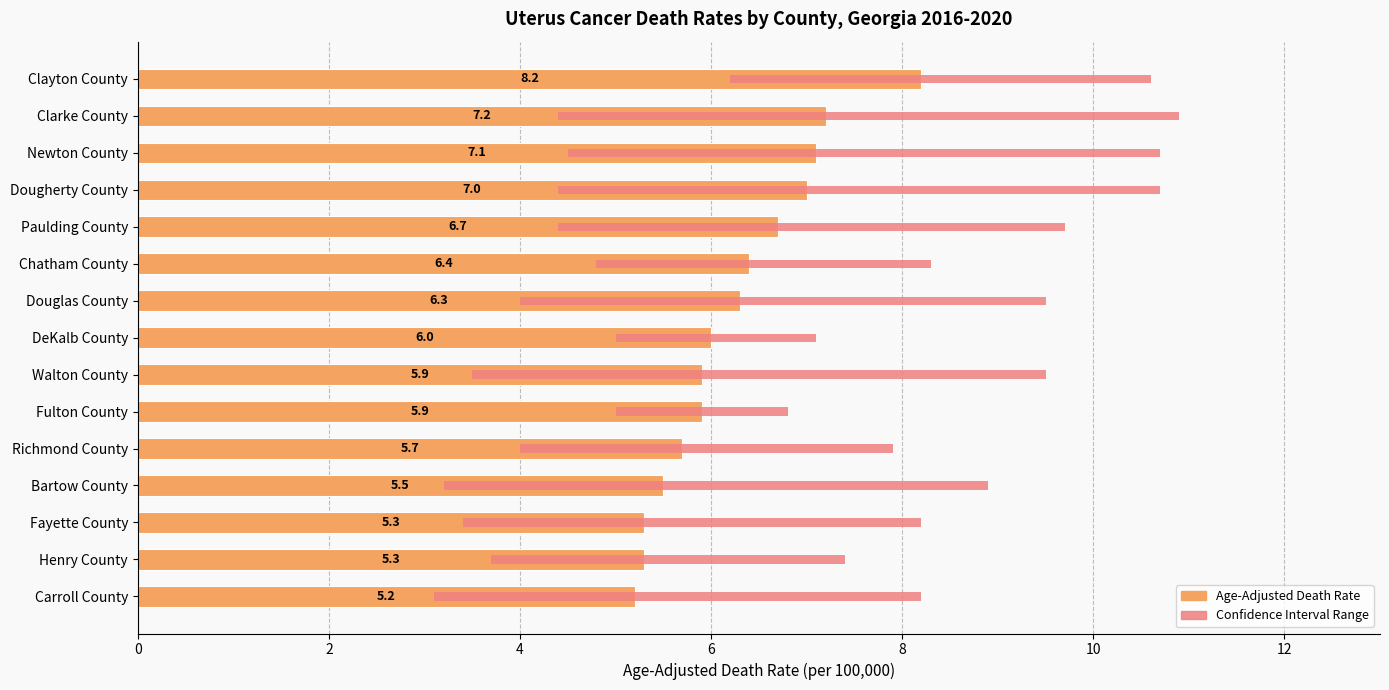

How many data points are less than 6?

7